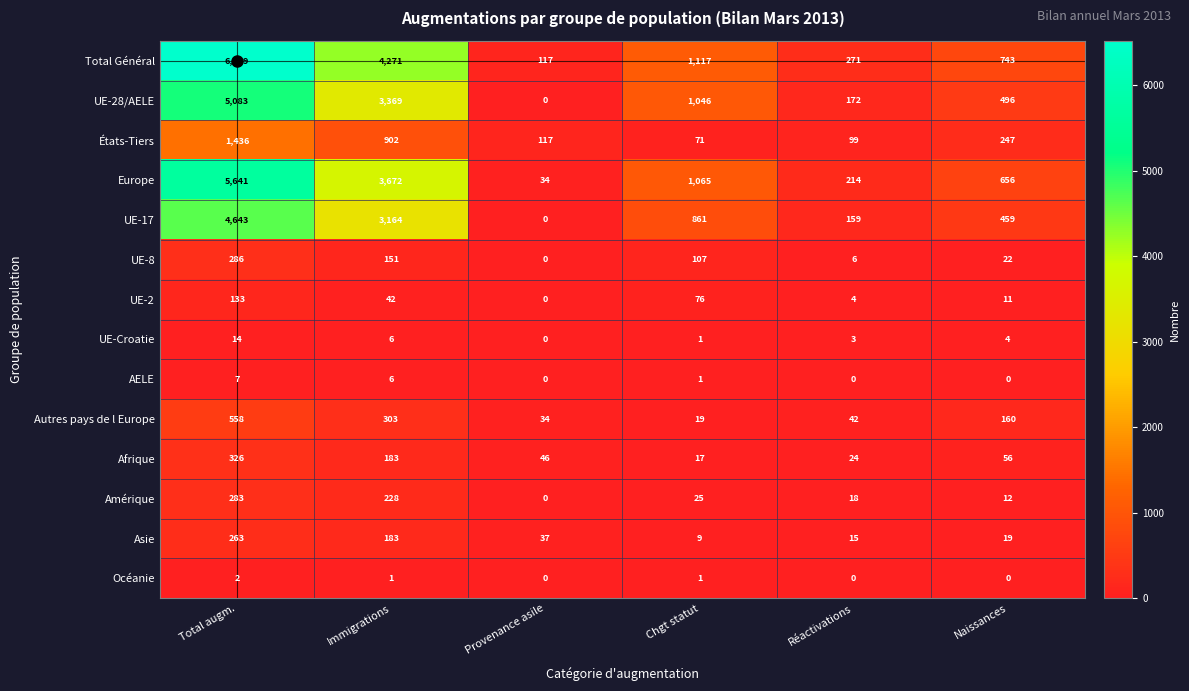

Where does the Amérique series first go above 25?

Total augm.